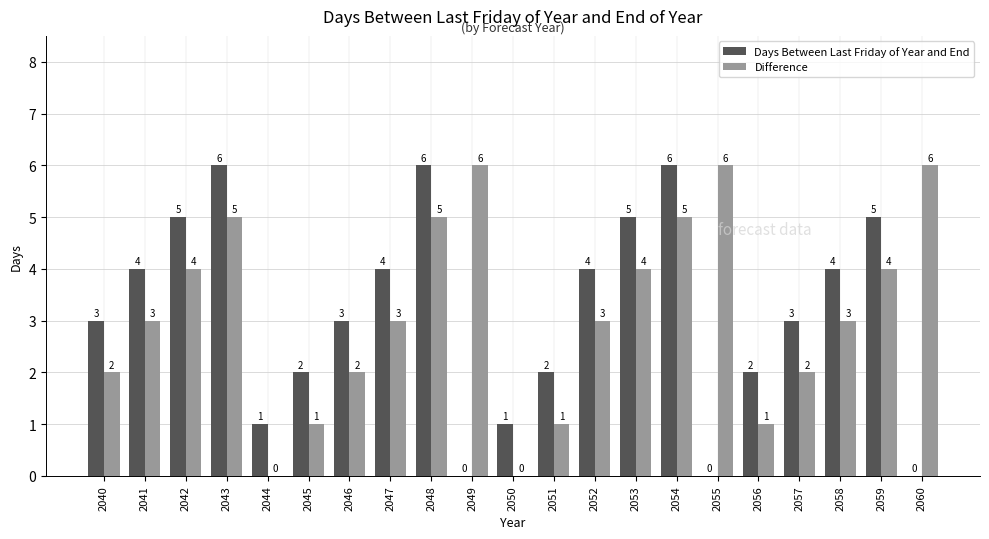

How many distinct data groups are displayed?

2